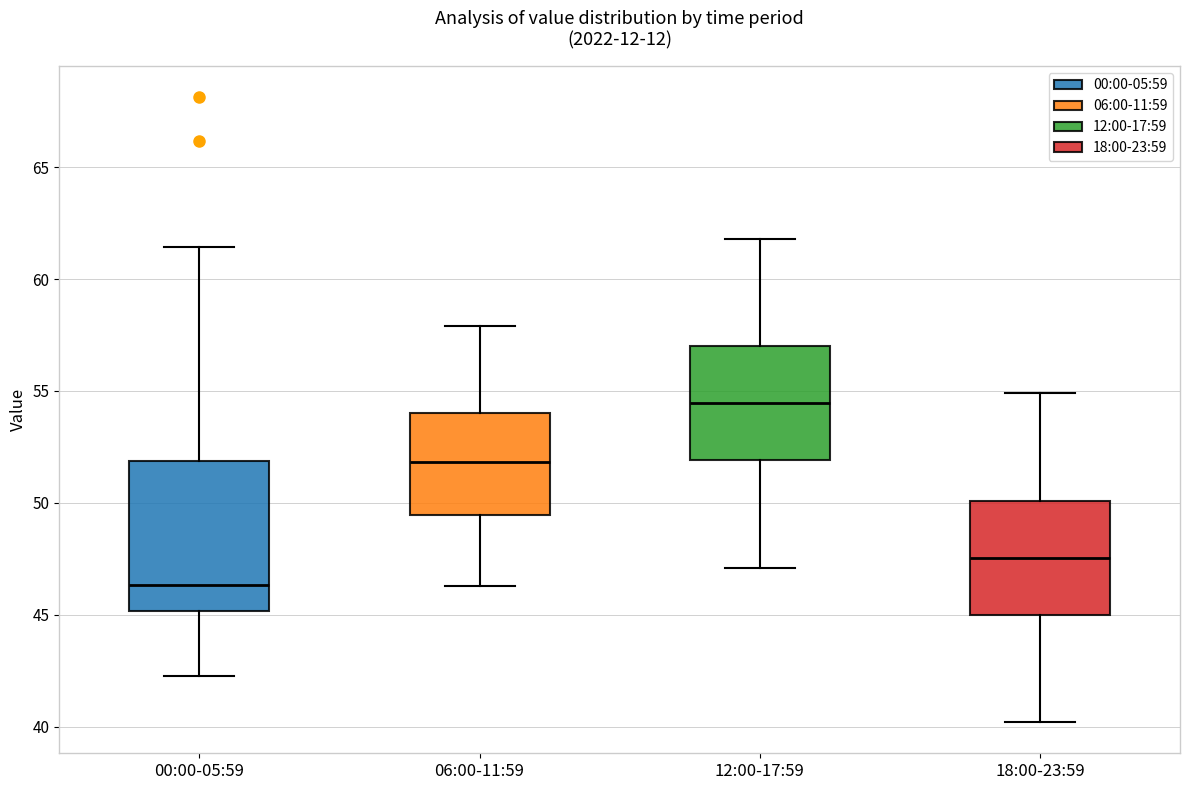

Reading left to right, read every box against the y-axis: the position of its median line, the range the box covers, and the ends of its whiskers. The values are not printed on the chart, so give them approximately, as read against the axis.

00:00-05:59: median 46.5, box 45.0 to 52.0, whiskers 42.5 to 61.5
06:00-11:59: median 52.0, box 49.5 to 54.0, whiskers 46.5 to 58.0
12:00-17:59: median 54.5, box 52.0 to 57.0, whiskers 47.0 to 62.0
18:00-23:59: median 47.5, box 45.0 to 50.0, whiskers 40.0 to 55.0